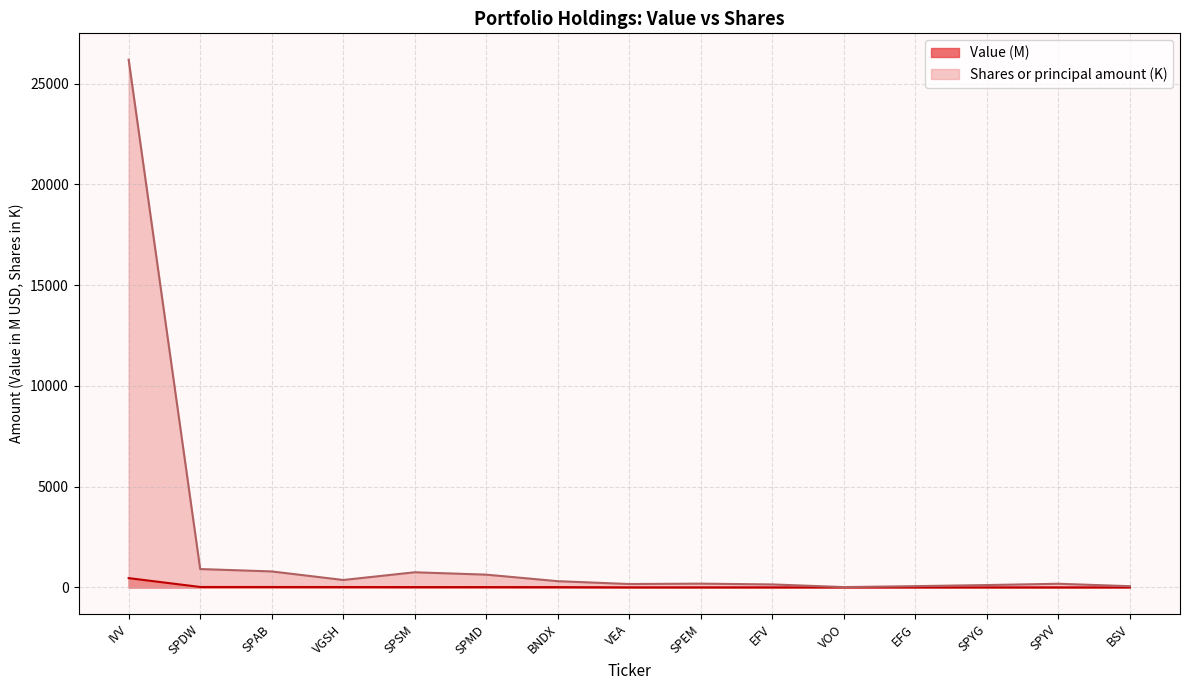

The Shares or principal amount series shows 185.2 at SPYV. True or false?

True